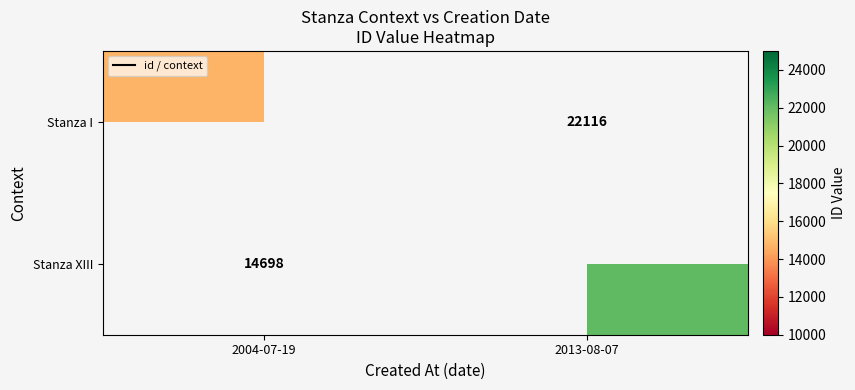

Which series has the largest range (max minus min)?

Stanza I